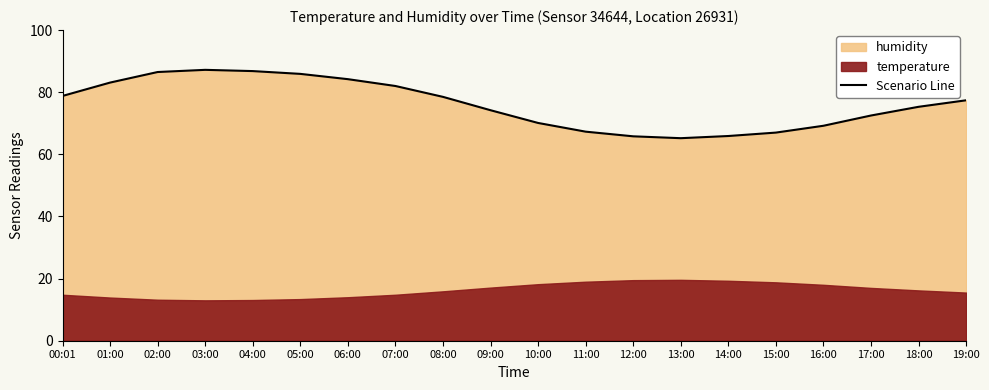

How many values are below 77?

10